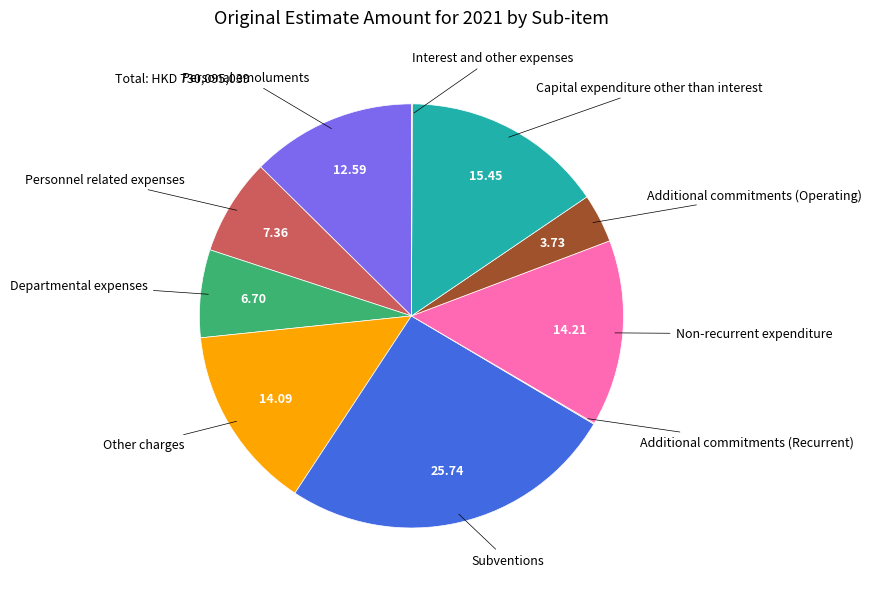

Does any single category account for the majority?

No